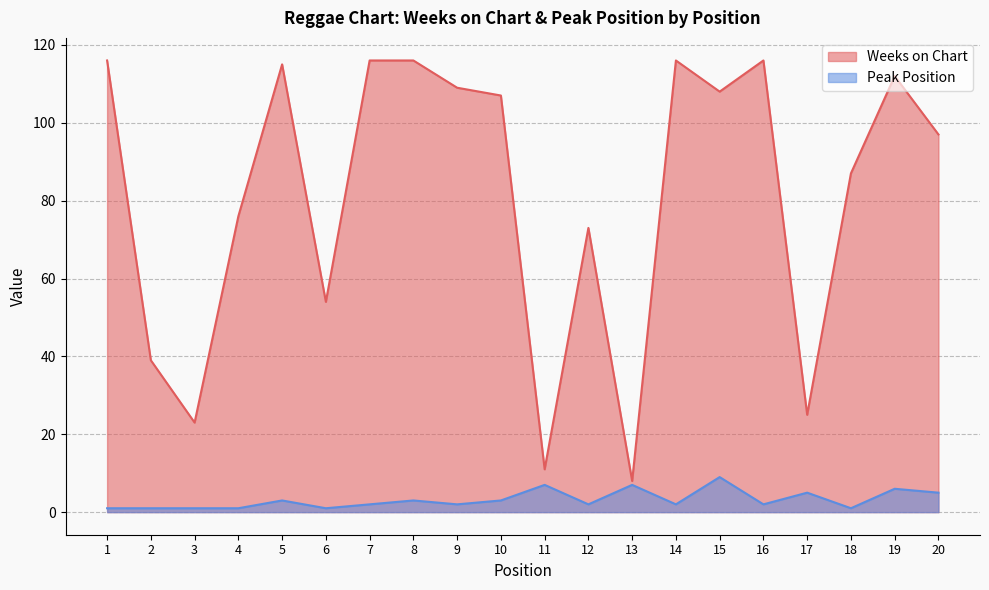

What is the value of the Peak Position point at the 3rd from the left?

1